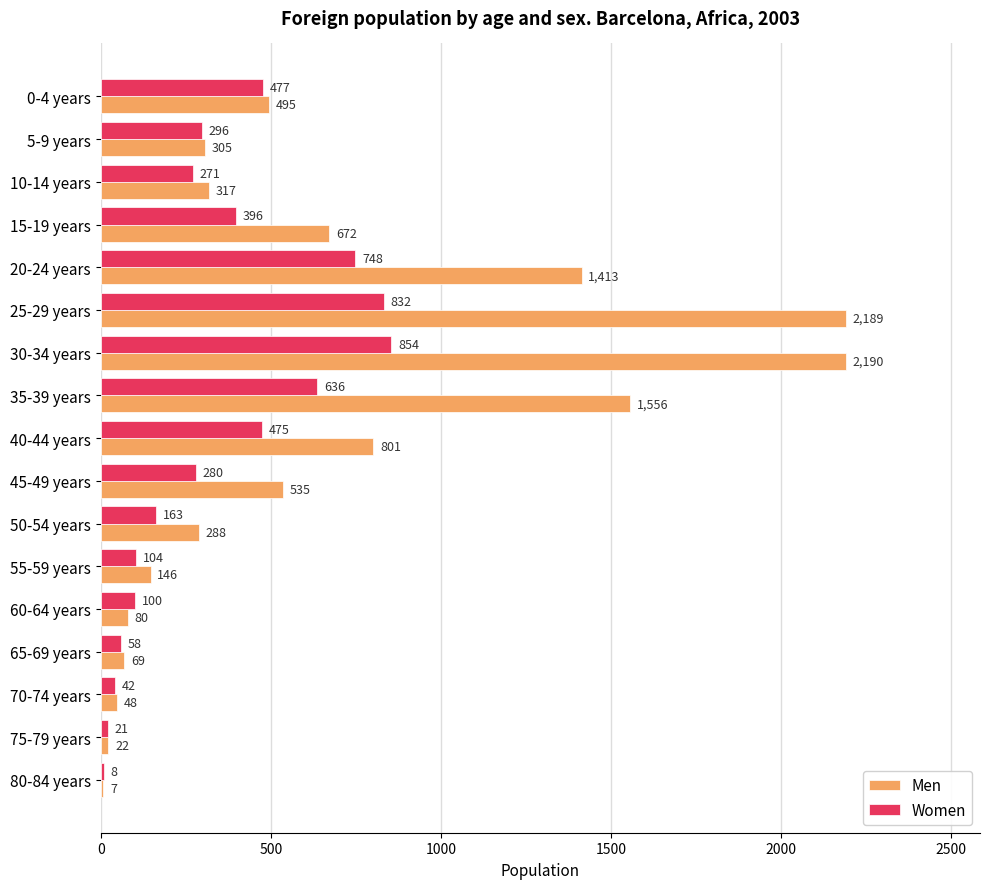

What is the sum of the Women values at 65-69 years and 30-34 years?

912